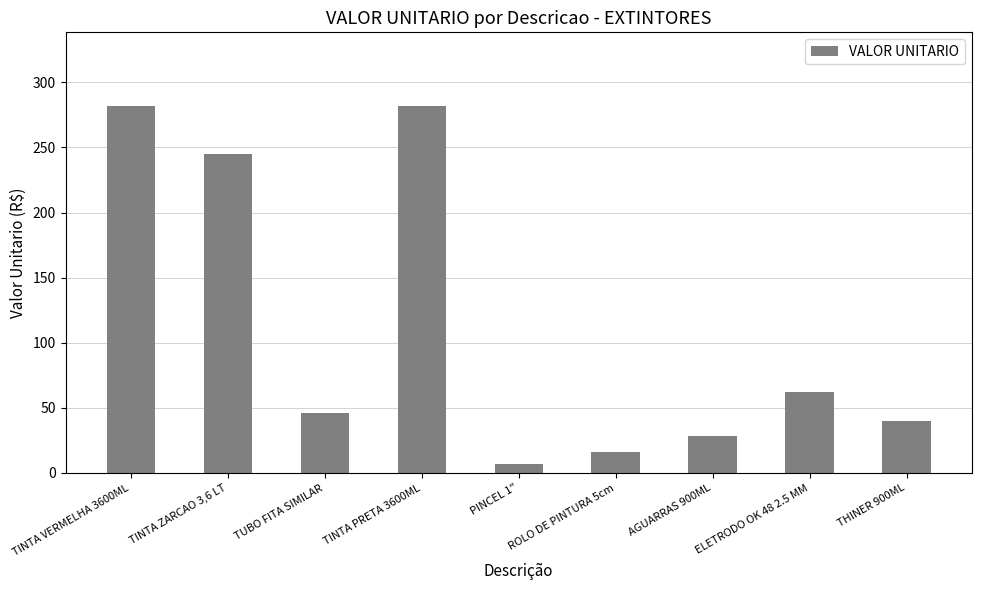

Which has a higher value, TINTA ZARCAO 3,6 LT or TINTA PRETA 3600ML?

TINTA PRETA 3600ML